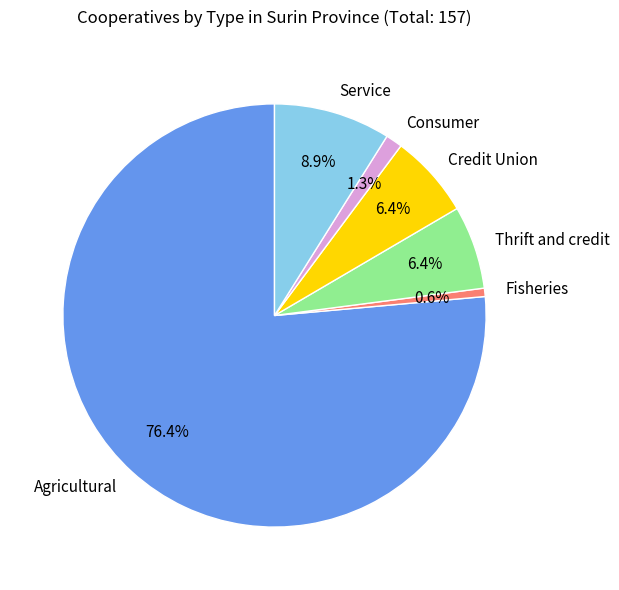

To the nearest percent, what percentage of the pie is Service?

9%